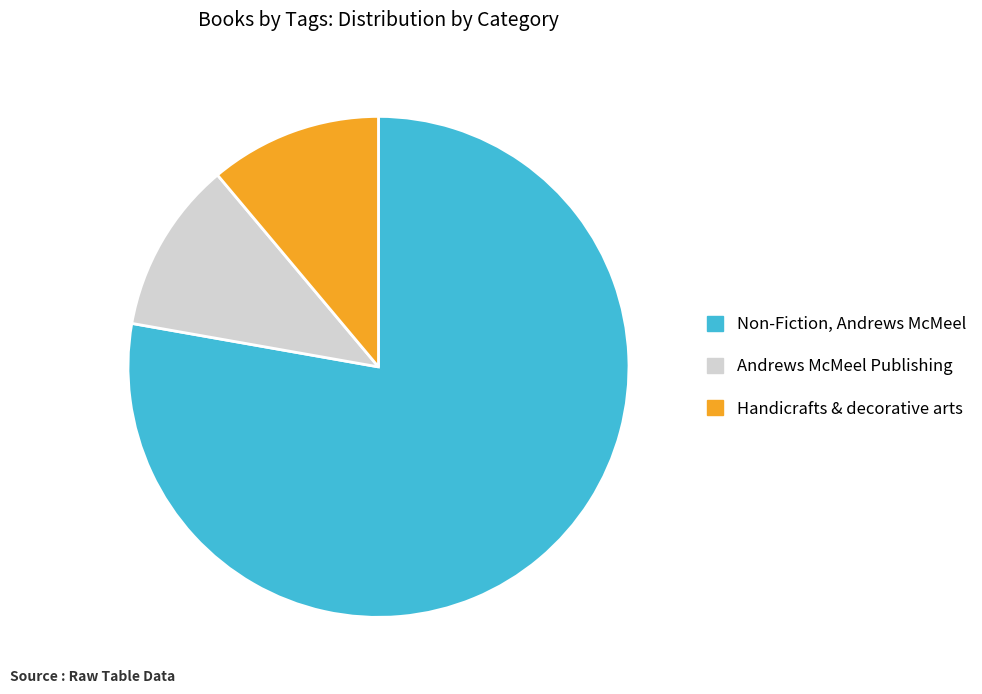

Combined, do Non-Fiction, Andrews McMeel and Andrews McMeel Publishing account for over 50%?

Yes